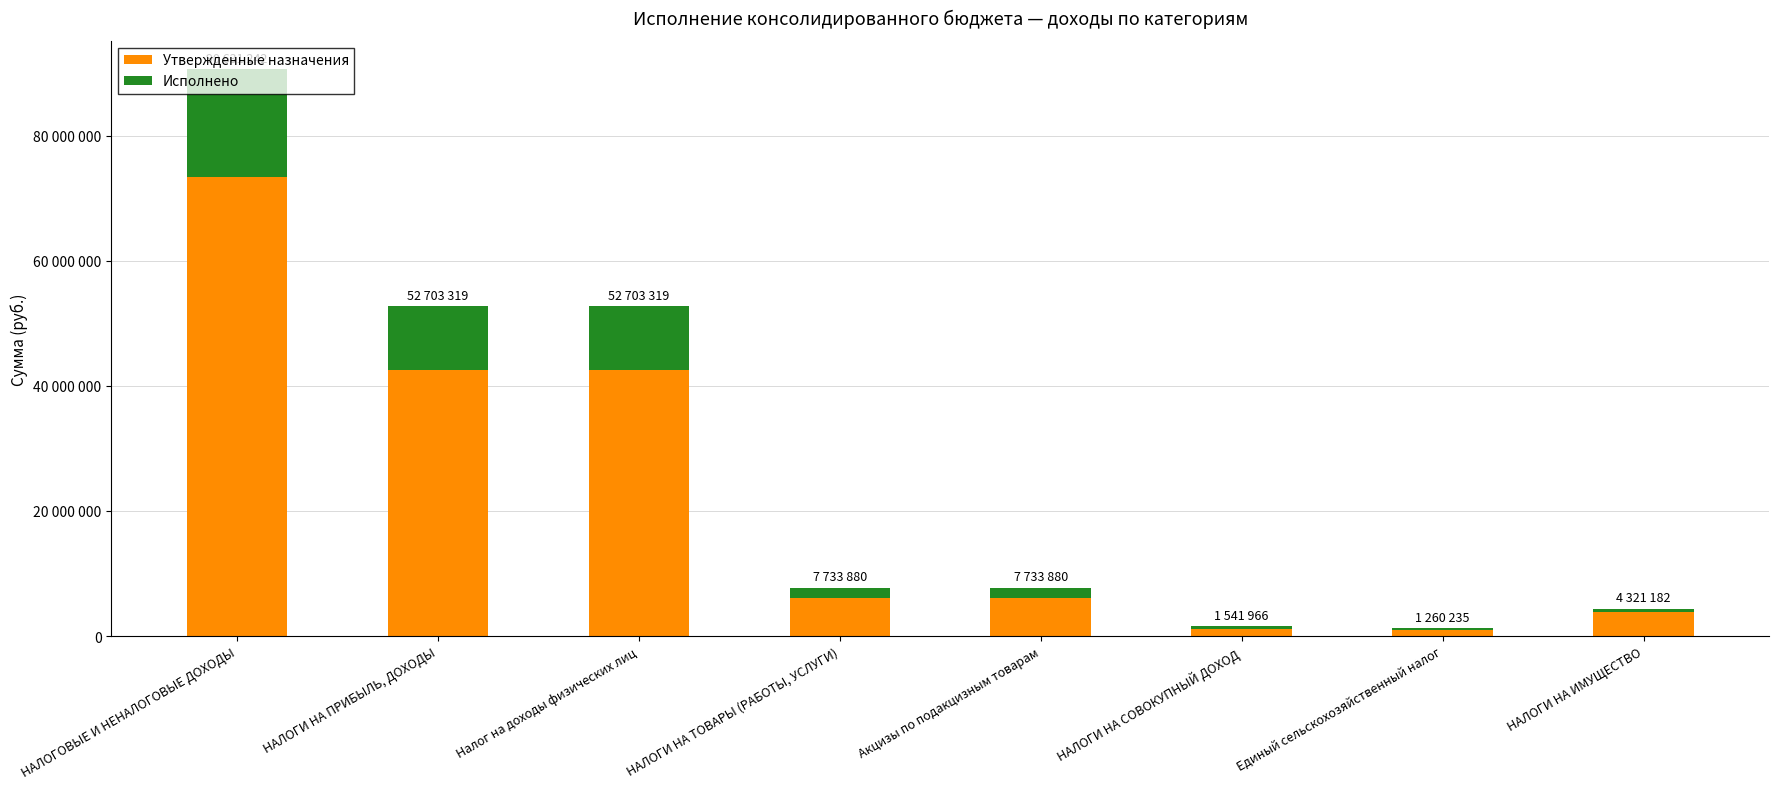

Are the bars horizontal?

No